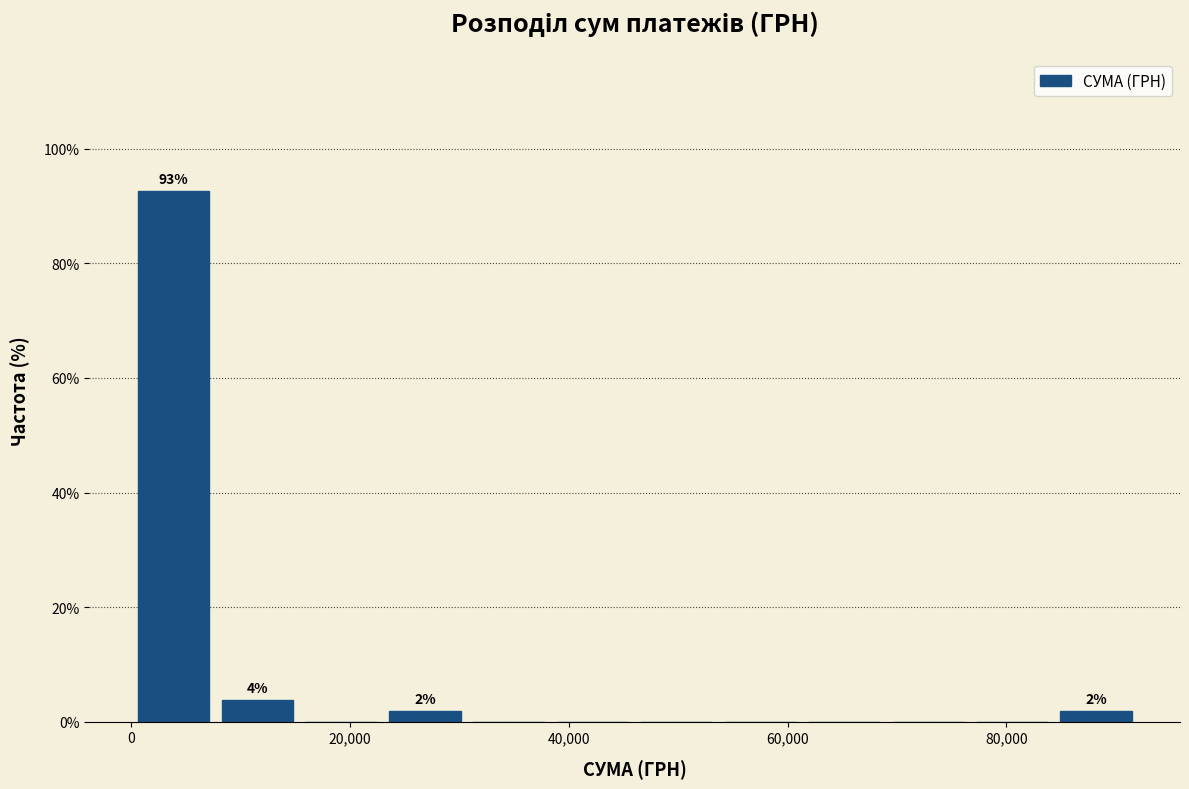

Around what value on the x-axis is the tallest bar? Give the approximate position of its centre, as read against the axis.

4000